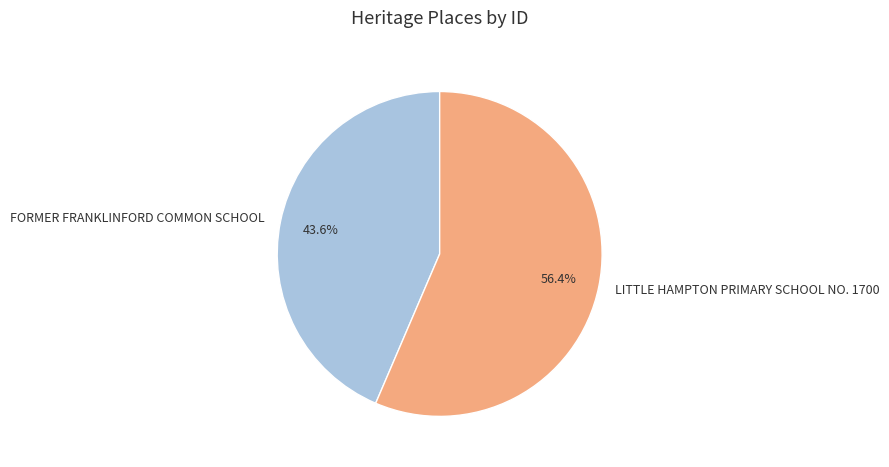

What is the smallest slice in the pie chart?

FORMER FRANKLINFORD COMMON SCHOOL